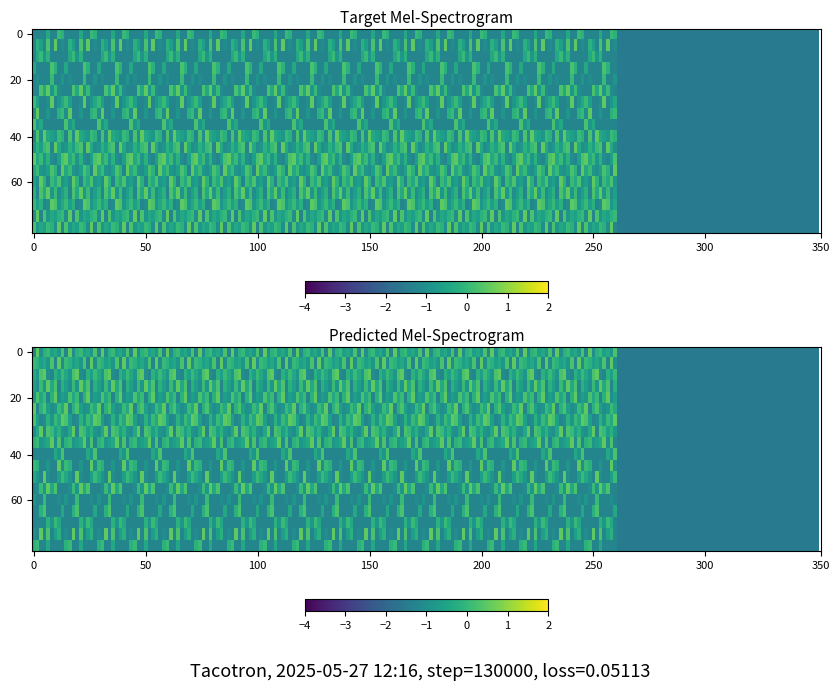

At which category is the sum across all series the highest?

4